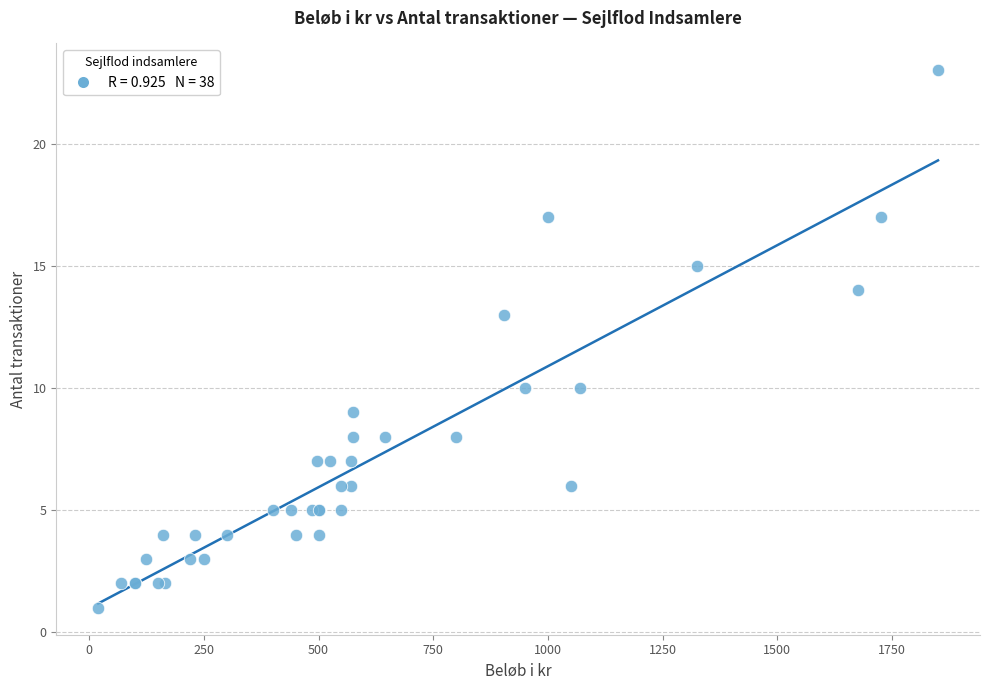

What Y value in the scatter plot is closest to 12?

13